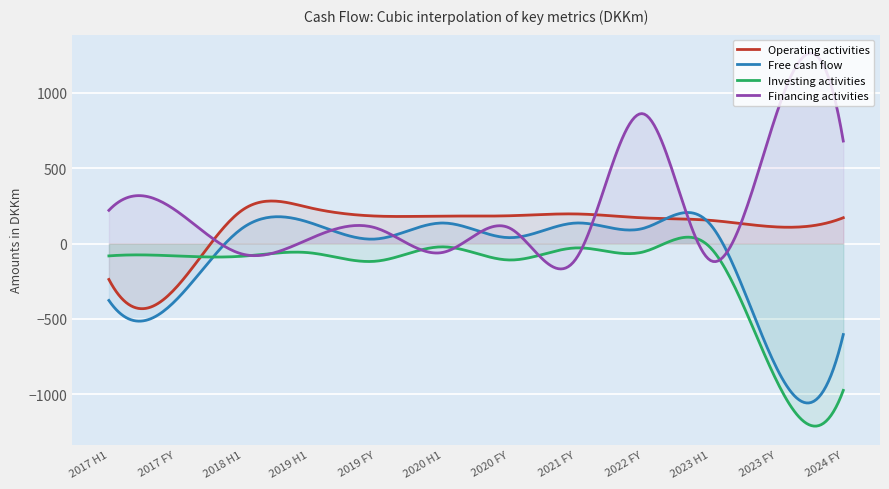

What is the sum of the Investing activities values at 2019 FY and 2022 FY?

-173